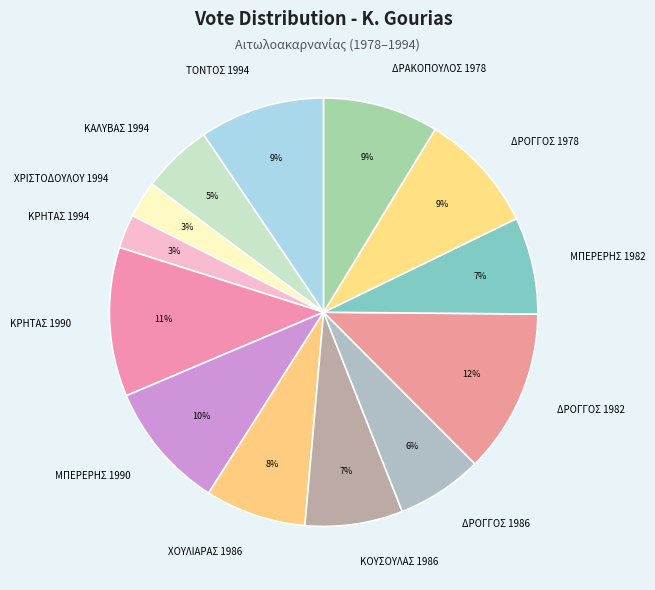

How many segments does this pie chart have?

13